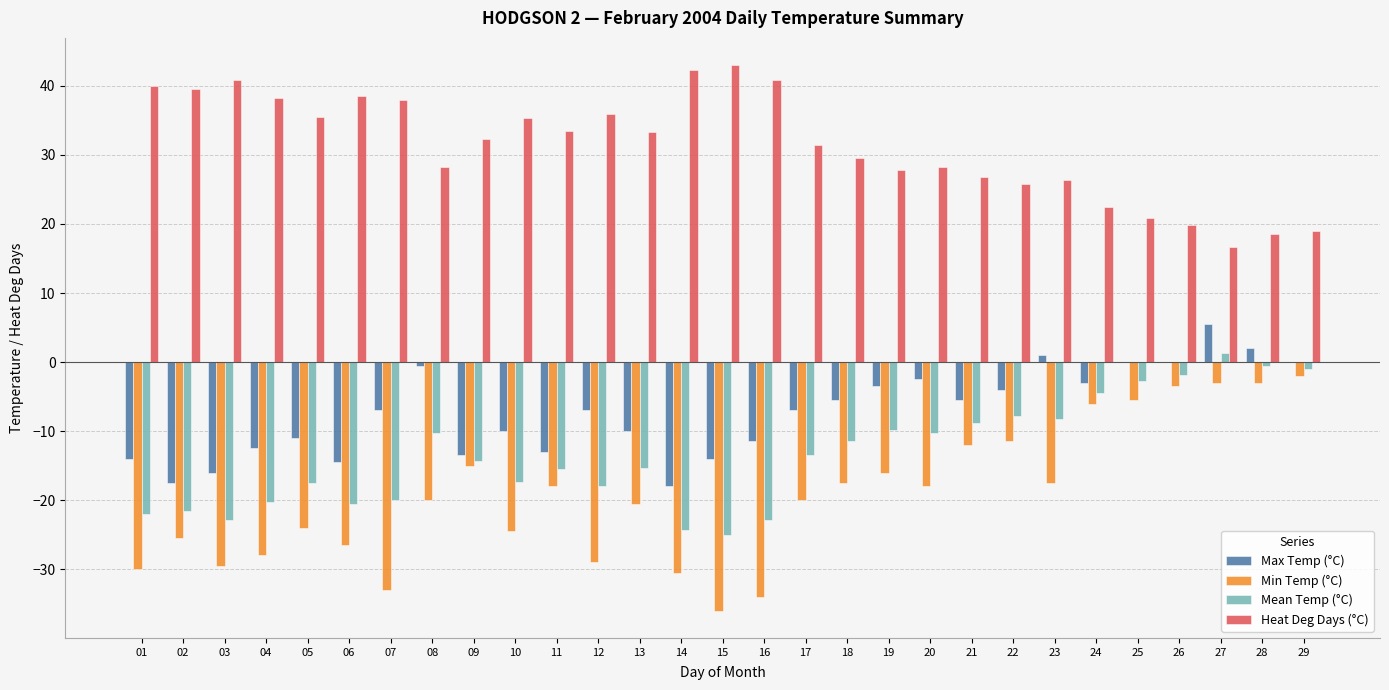

Which series has the largest total across all categories?

Heat Deg Days (°C)